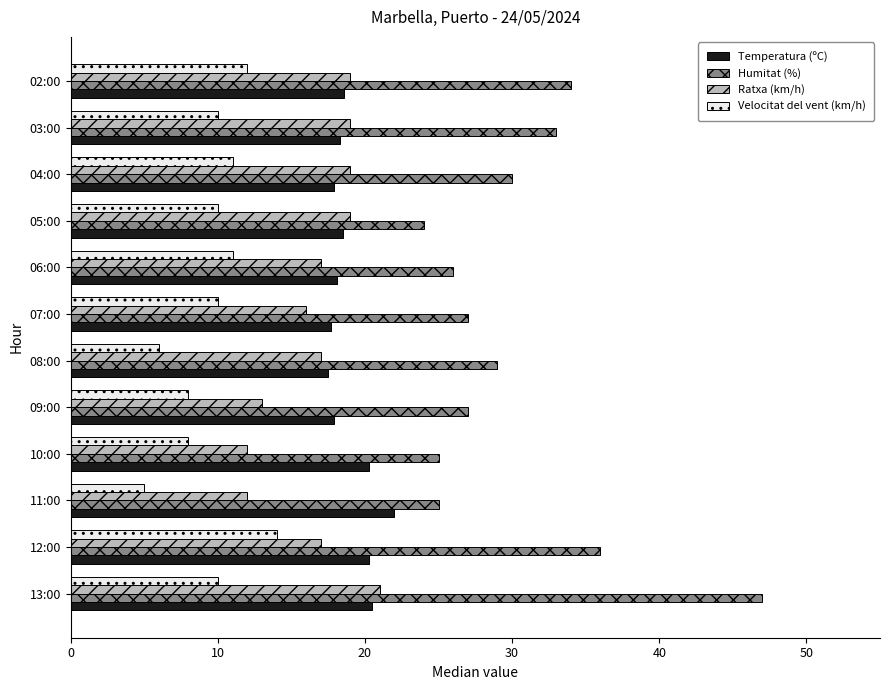

At which label does Humitat (%) reach its minimum?

05:00